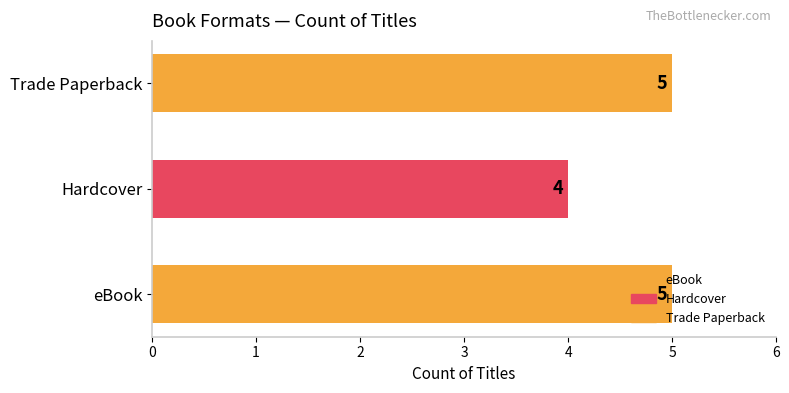

Count the values in the range 4 to 5.

3